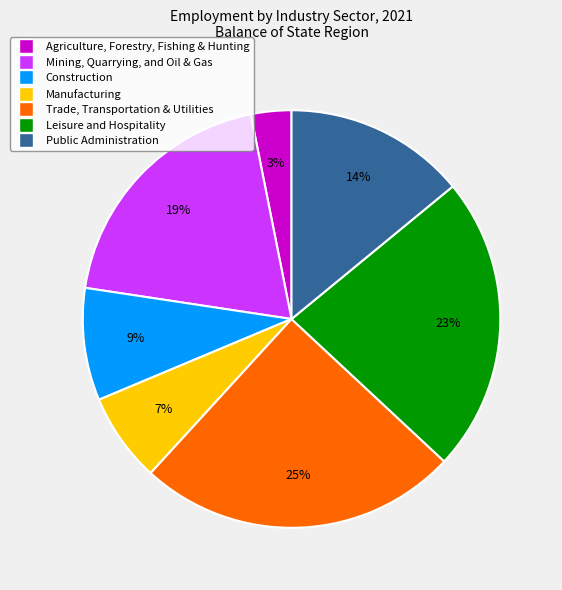

Is there any slice that represents more than half of the pie?

No